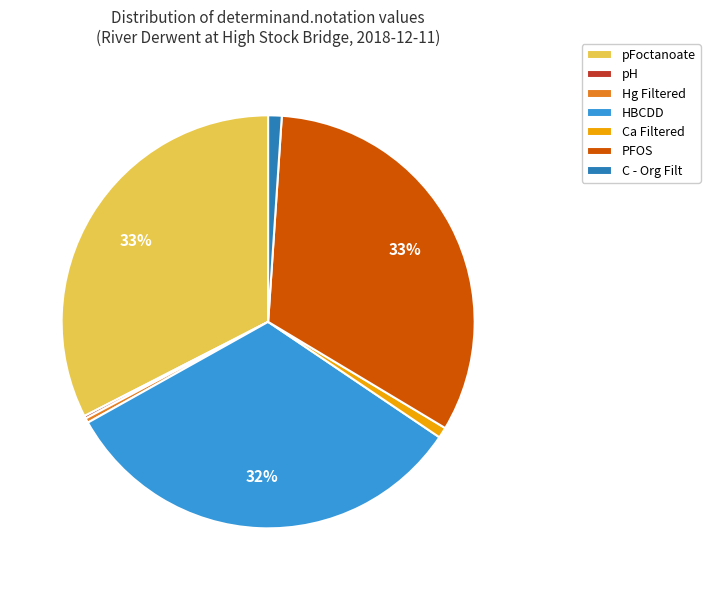

Is the sum of HBCDD and pFoctanoate greater than half?

Yes